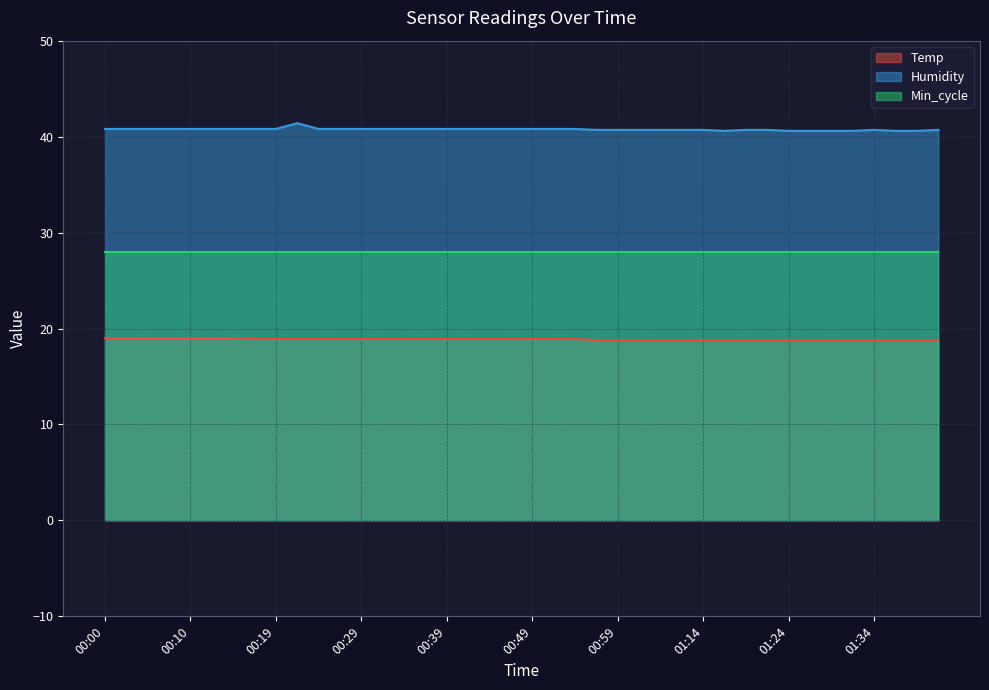

At how many categories does at least one series exceed 39?

40